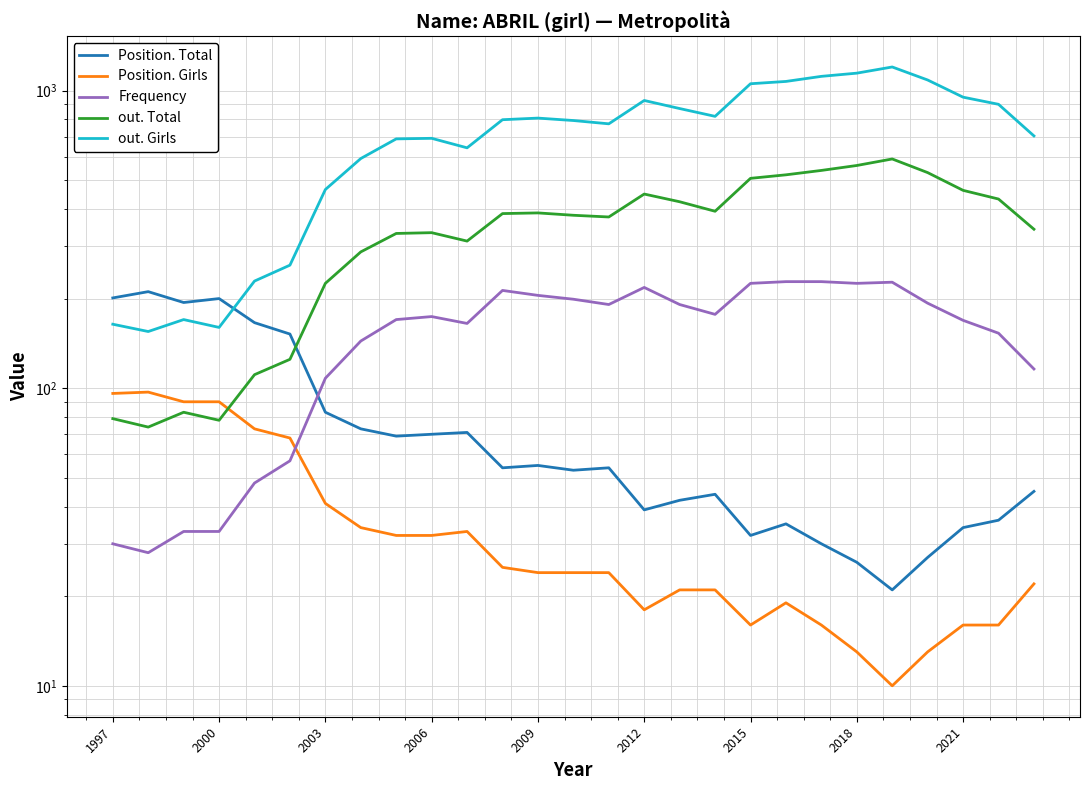

Reading left to right, transcribe all the data shown in this chart.

Position. Total: 201	211	194	200	166	152	83	73	69	70	71	54	55	53	54	39	42	44	32	35	30	26	21	27	34	36	45
Position. Girls: 96	97	90	90	73	68	41	34	32	32	33	25	24	24	24	18	21	21	16	19	16	13	10	13	16	16	22
Frequency: 30	28	33	33	48	57	108	144	170	174	165	213	205	199	191	218	191	177	225	228	228	225	227	193	169	153	116
out. Total: 79	74	83	78	111	125	225	287	331	333	312	386	388	381	376	449	423	393	507	521	539	560	589	530	462	432	342
out. Girls: 164	155	170	160	229	259	465	591	688	691	642	798	808	793	773	926	870	819	1054	1073	1116	1144	1200	1085	950	899	704